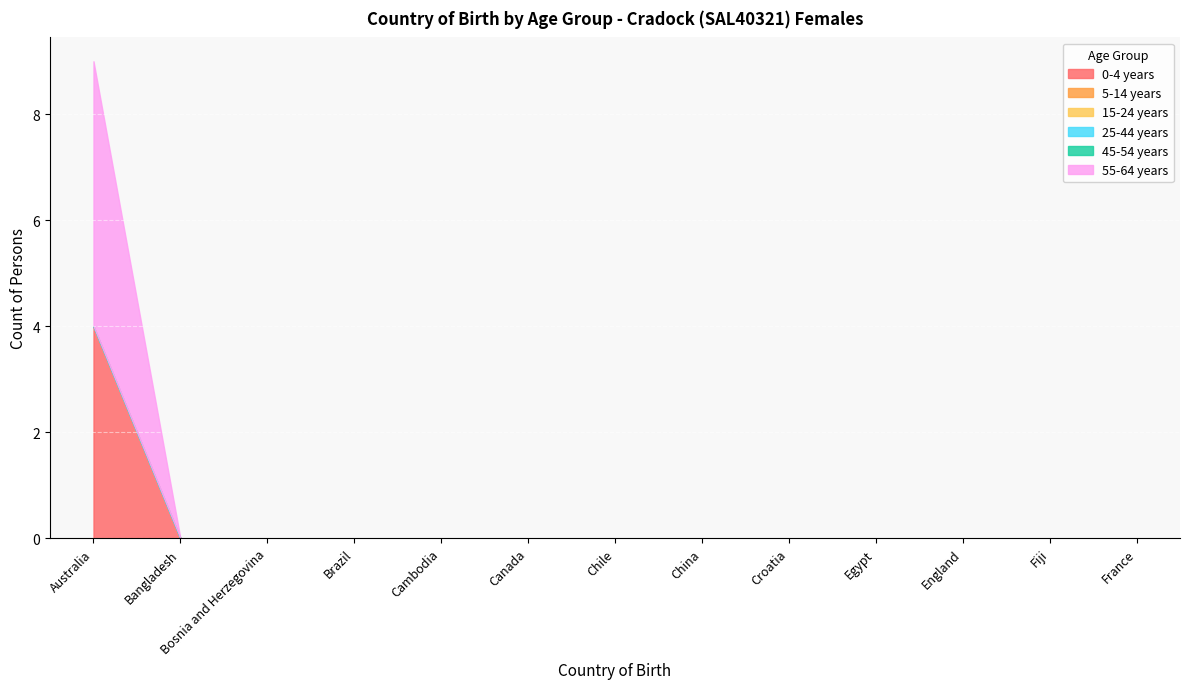

Does the chart display data point markers on the line(s)?

No